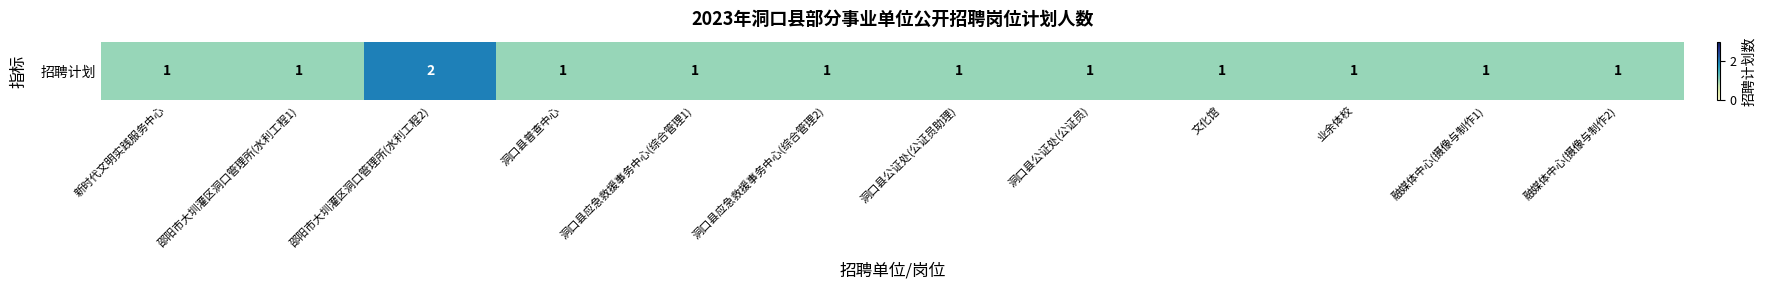

True or false: the data shows 1 at 邵阳市大圳灌区洞口管理所(水利工程1).

True